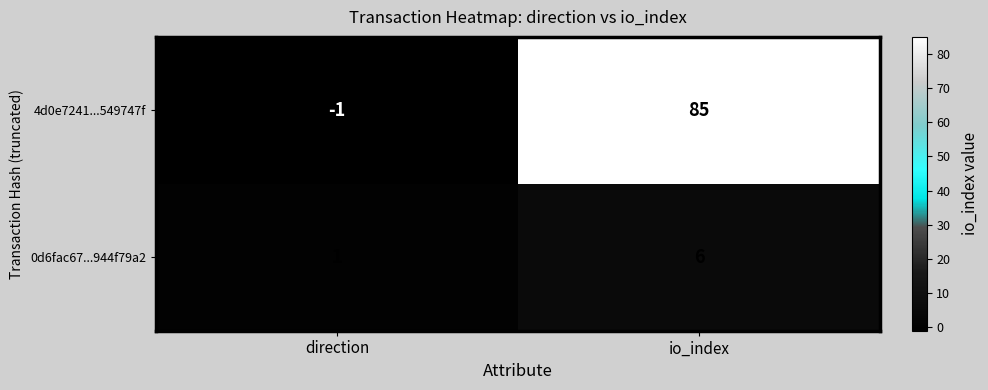

At which category is the sum across all series the highest?

io_index